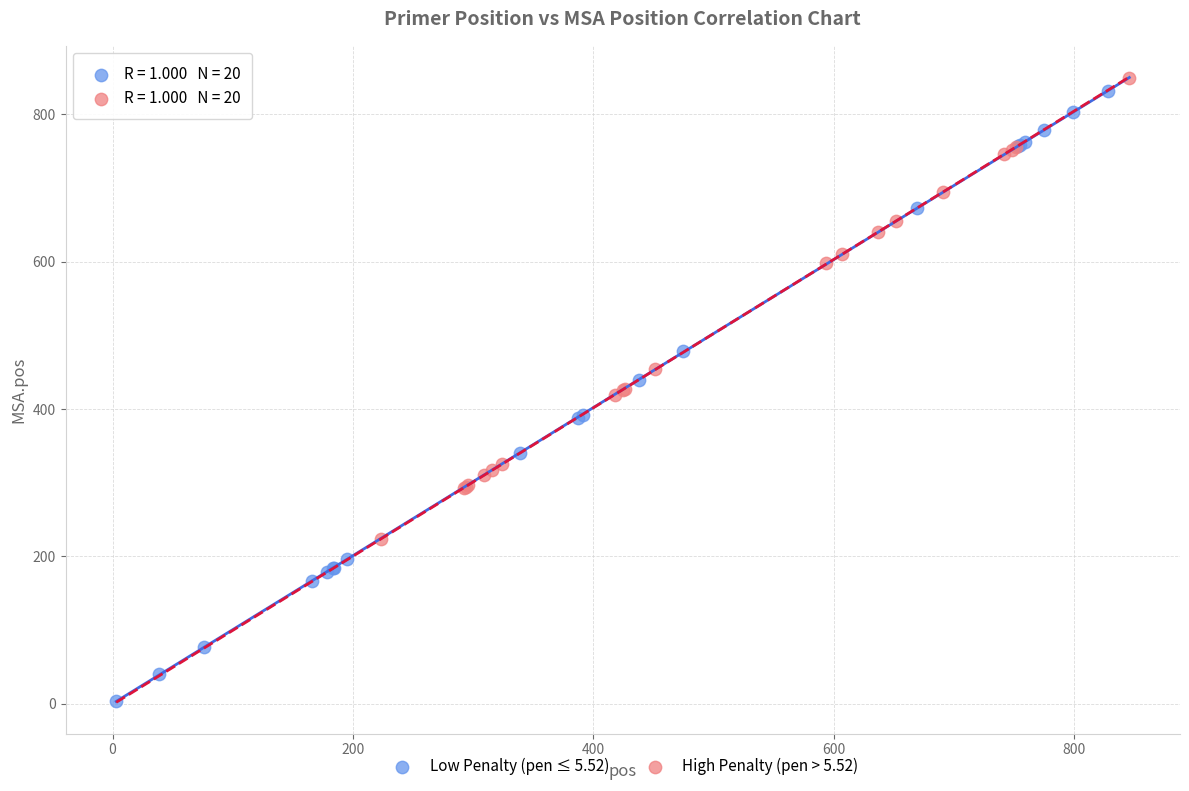

Which series reaches the minimum Y coordinate?

Low Penalty (pen ≤ 5.52)